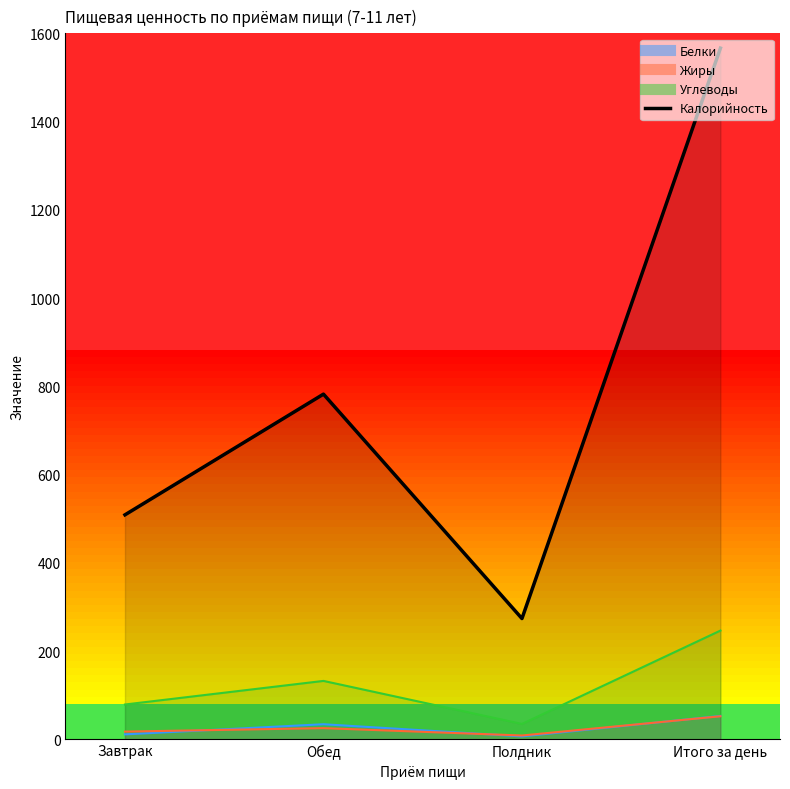

How many lines are shown in the chart?

4